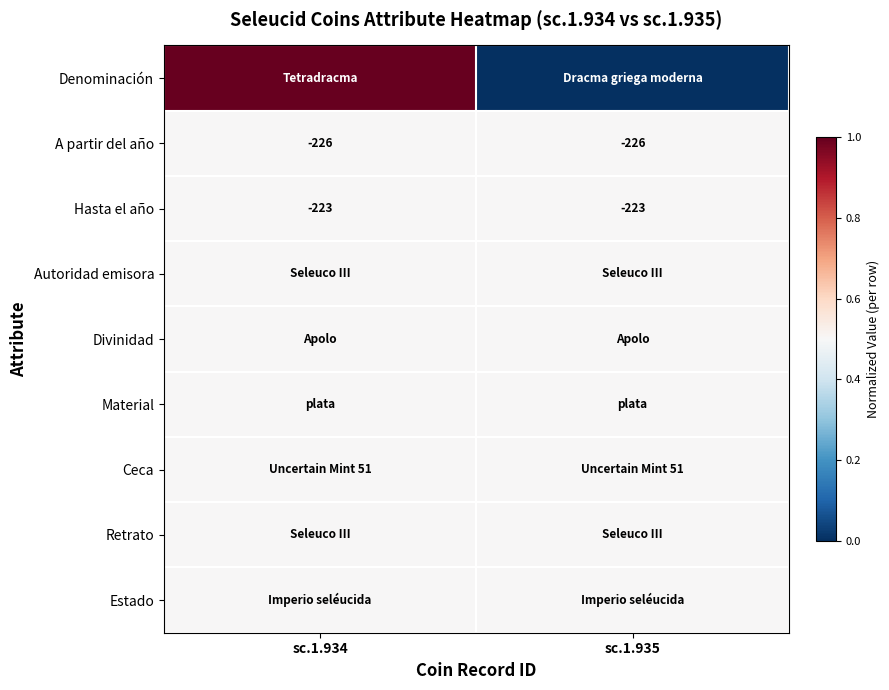

The value of A partir del año at sc.1.934 is -134.3. True or false?

False